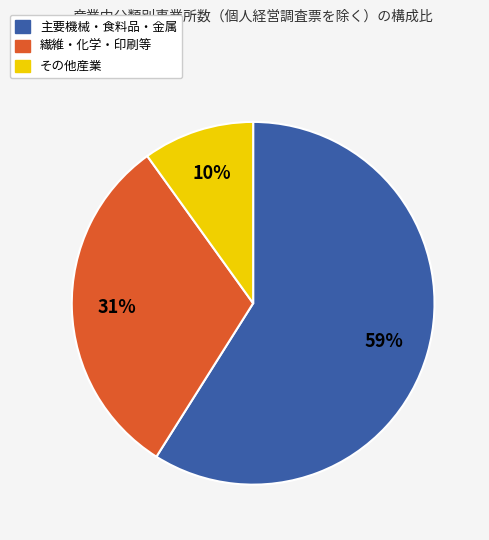

Is there a majority slice in this chart?

Yes